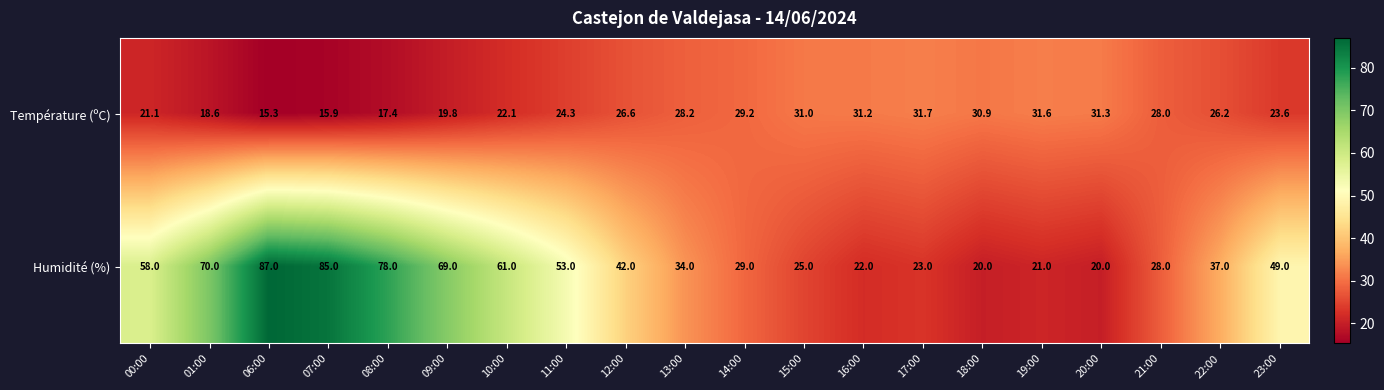

How many data points does each series have?

20